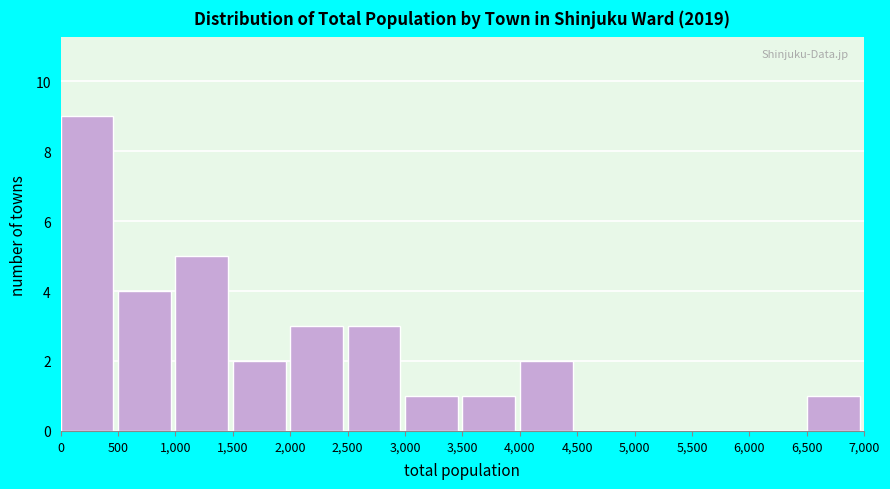

Reading left to right, list every bar in this chart as the range it spans on the x-axis followed by its height. The values are not printed on the chart, so give them approximately, as read against the axis.

0 to 500: 9
500 to 1,000: 4
1,000 to 1,500: 5
1,500 to 2,000: 2
2,000 to 2,500: 3
2,500 to 3,000: 3
3,000 to 3,500: 1
3,500 to 4,000: 1
4,000 to 4,500: 2
4,500 to 5,000: 0
5,000 to 5,500: 0
5,500 to 6,000: 0
6,000 to 6,500: 0
6,500 to 7,000: 1